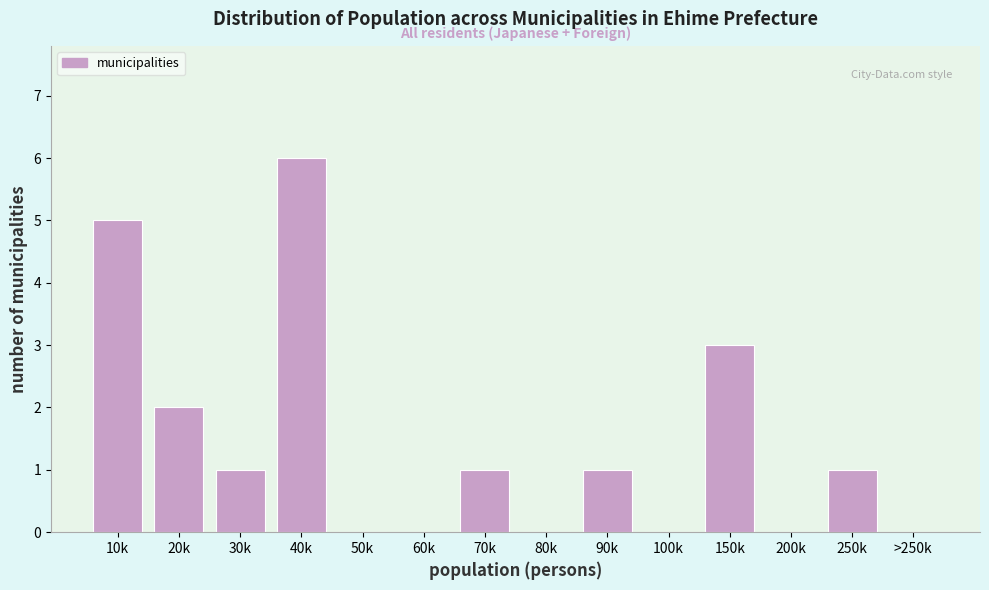

Reading left to right, what are all the values shown in this chart?

10k=5	20k=2	30k=1	40k=6	50k=0	60k=0	70k=1	80k=0	90k=1	100k=0	150k=3	200k=0	250k=1	>250k=0